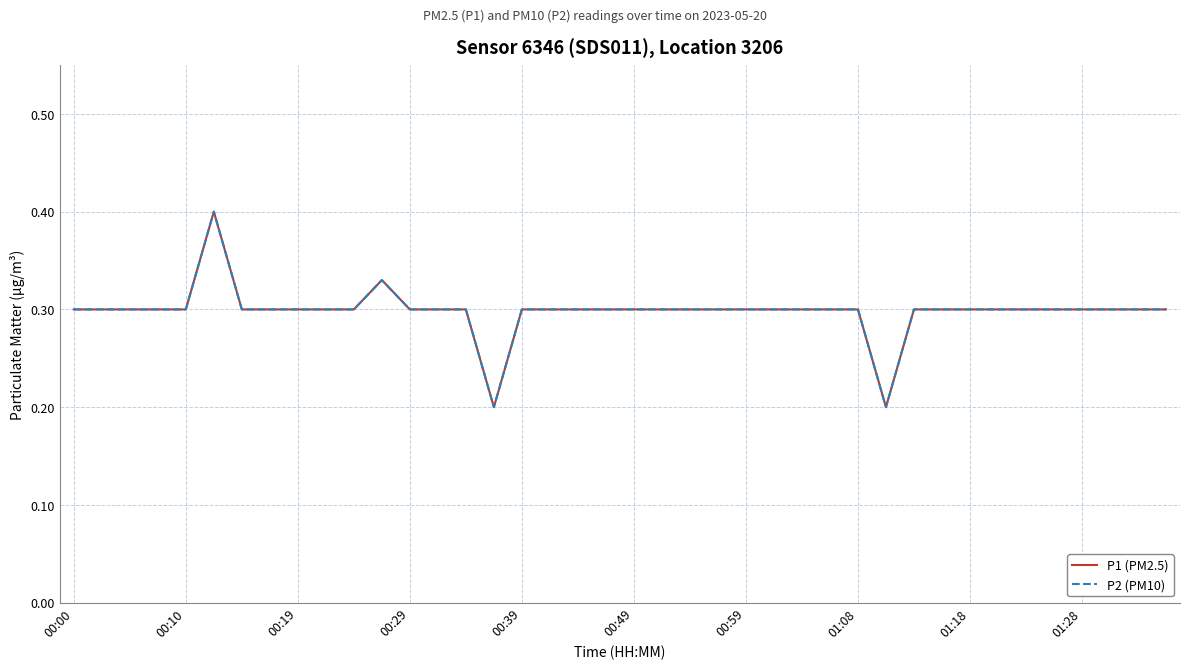

Is this an area chart (filled region under the line)?

No